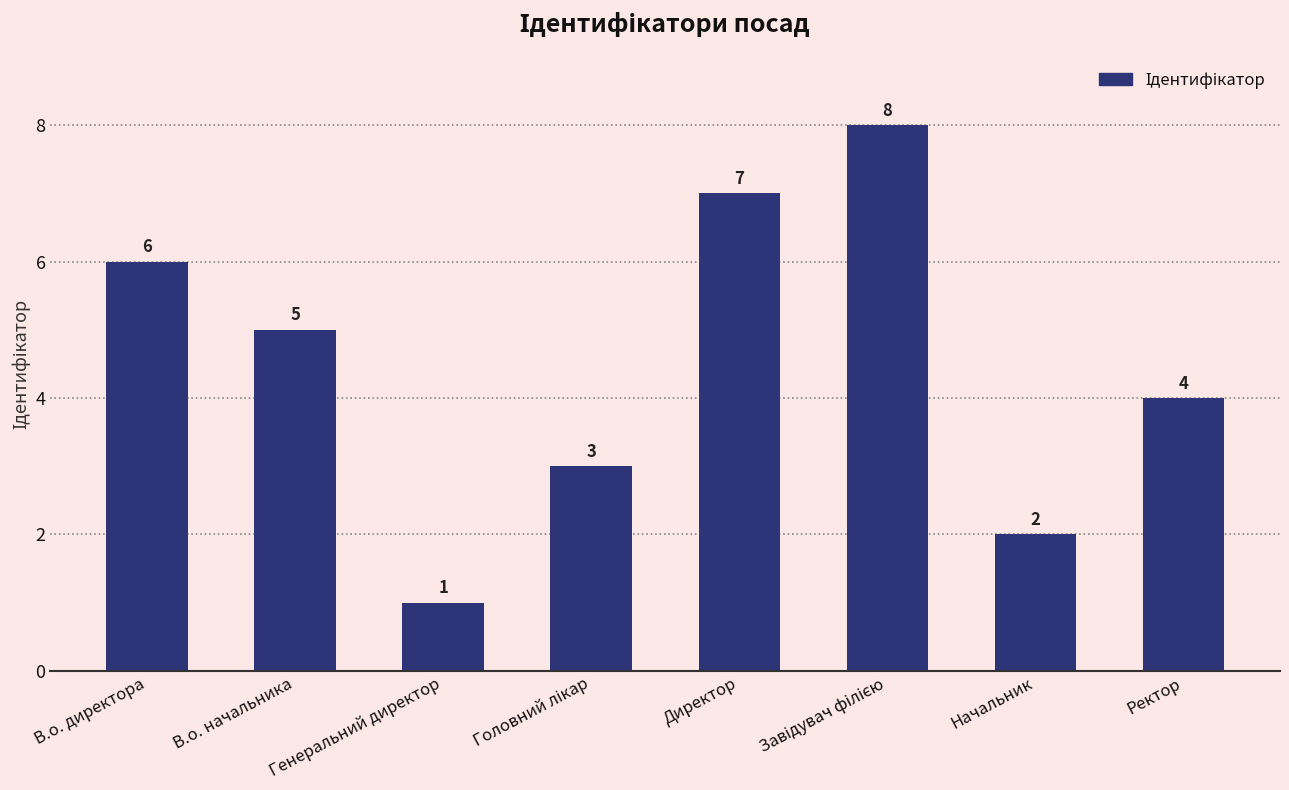

Read the value at Ректор.

4